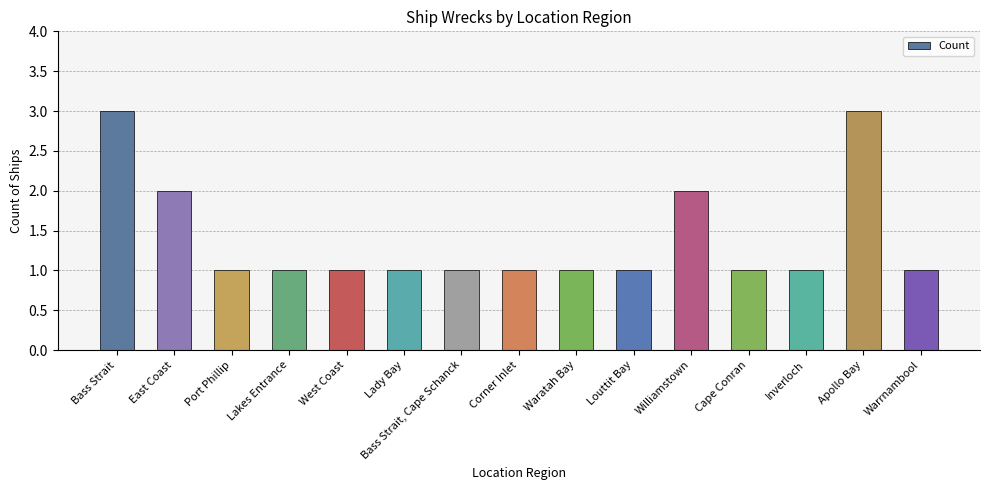

Reading left to right, list all the values displayed in this chart.

Bass Strait=3	East Coast=2	Port Phillip=1	Lakes Entrance=1	West Coast=1	Lady Bay=1	Bass Strait, Cape Schanck=1	Corner Inlet=1	Waratah Bay=1	Louttit Bay=1	Williamstown=2	Cape Conran=1	Inverloch=1	Apollo Bay=3	Warrnambool=1